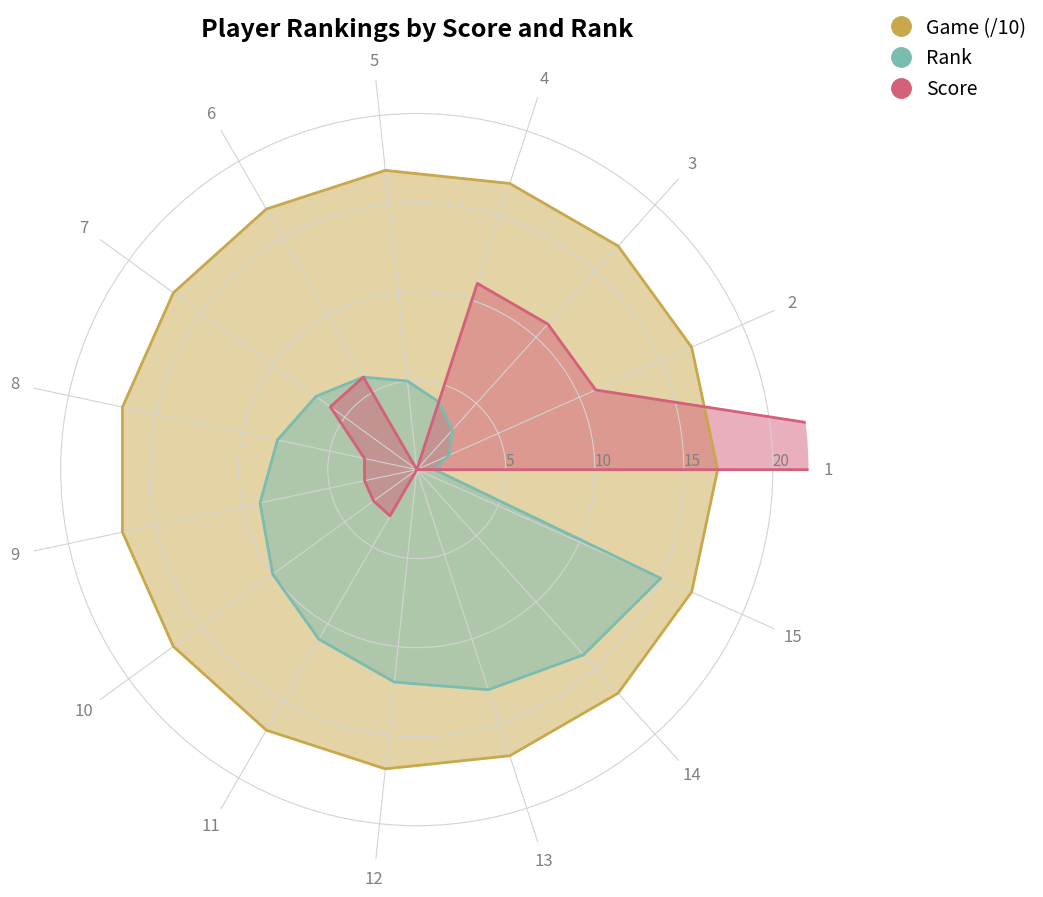

Rank the series at 1 from highest to lowest value.

Score, Game (/10), Rank